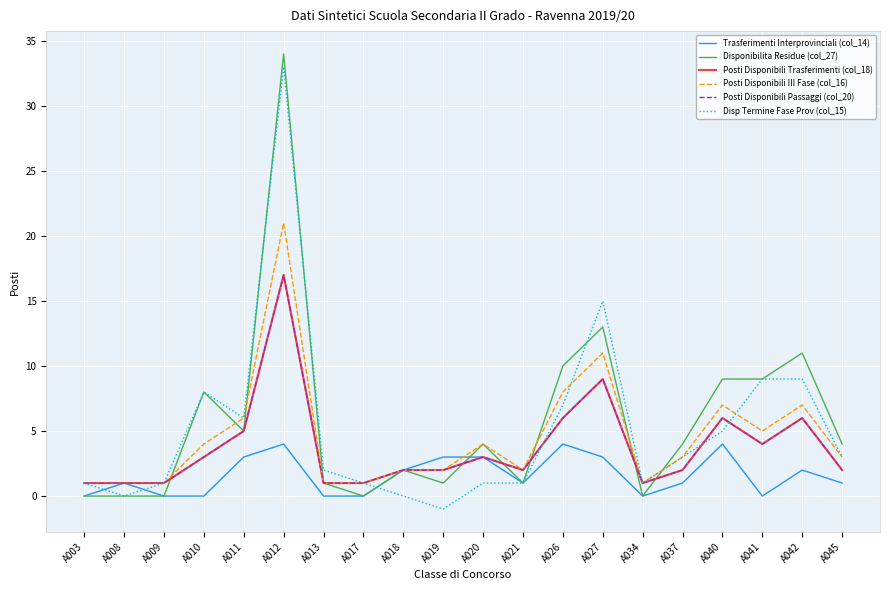

What is the difference between the Posti Disponibili Trasferimenti (col_18) values at A021 and A042?

4